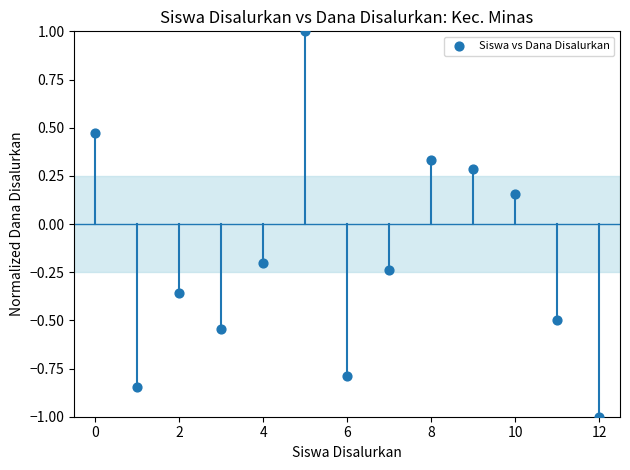

What is the range of Y values (max minus min)?

2.0